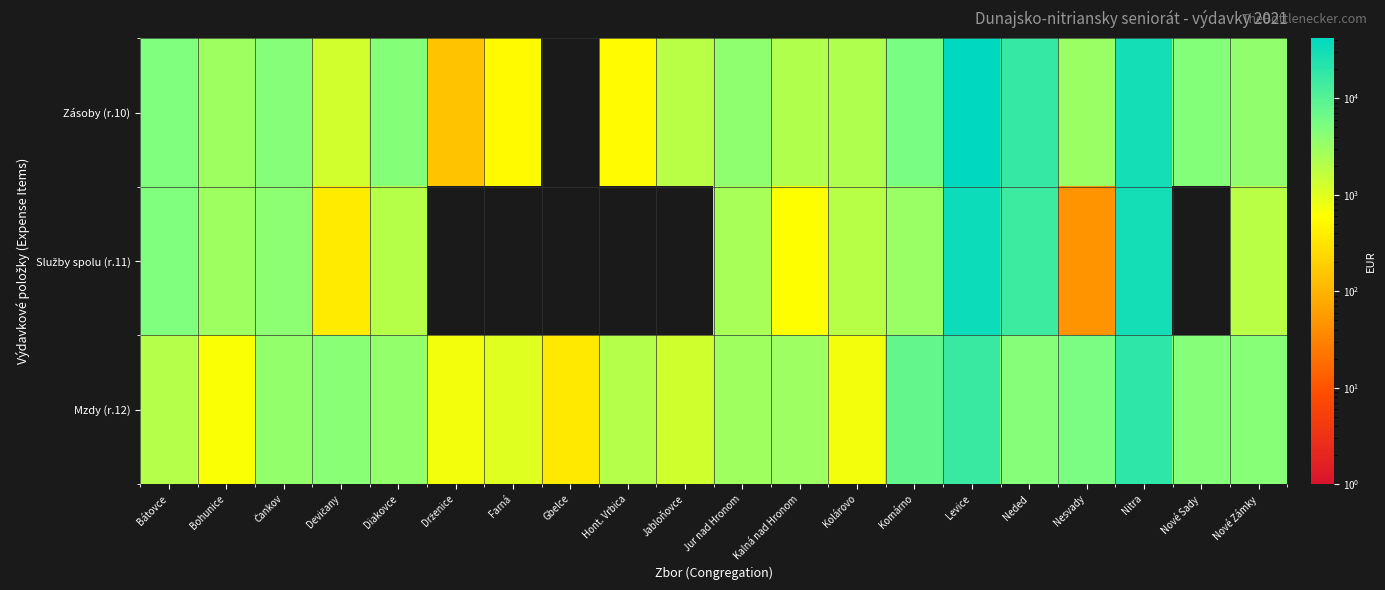

What is the difference between the highest and lowest values at Nové Zámky?

2397.8